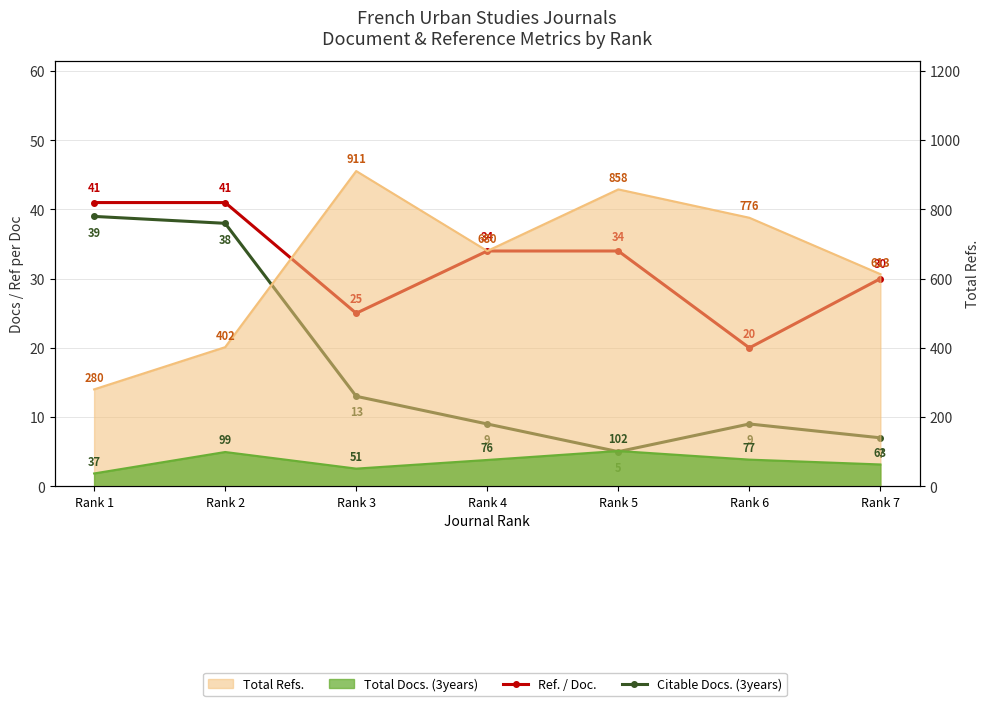

What is the sum of all Citable Docs. (3years) values?

120